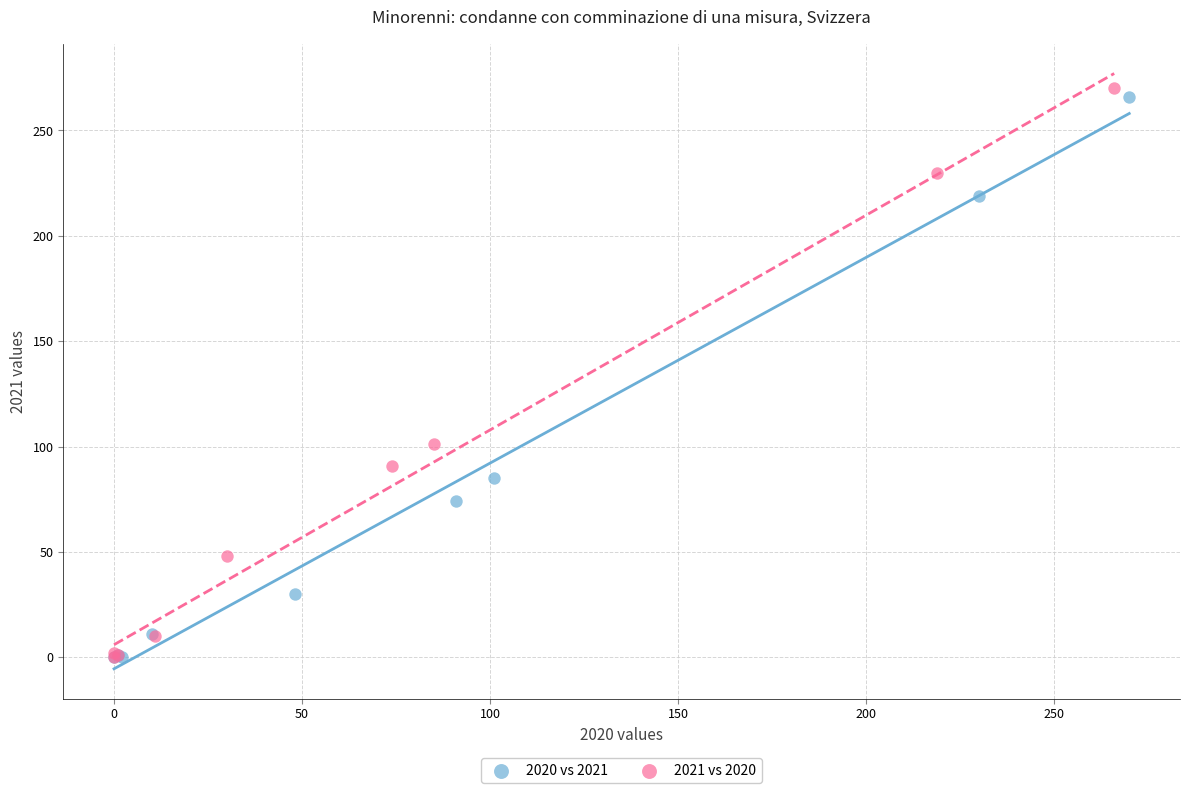

Which series reaches the maximum Y coordinate?

2021 vs 2020